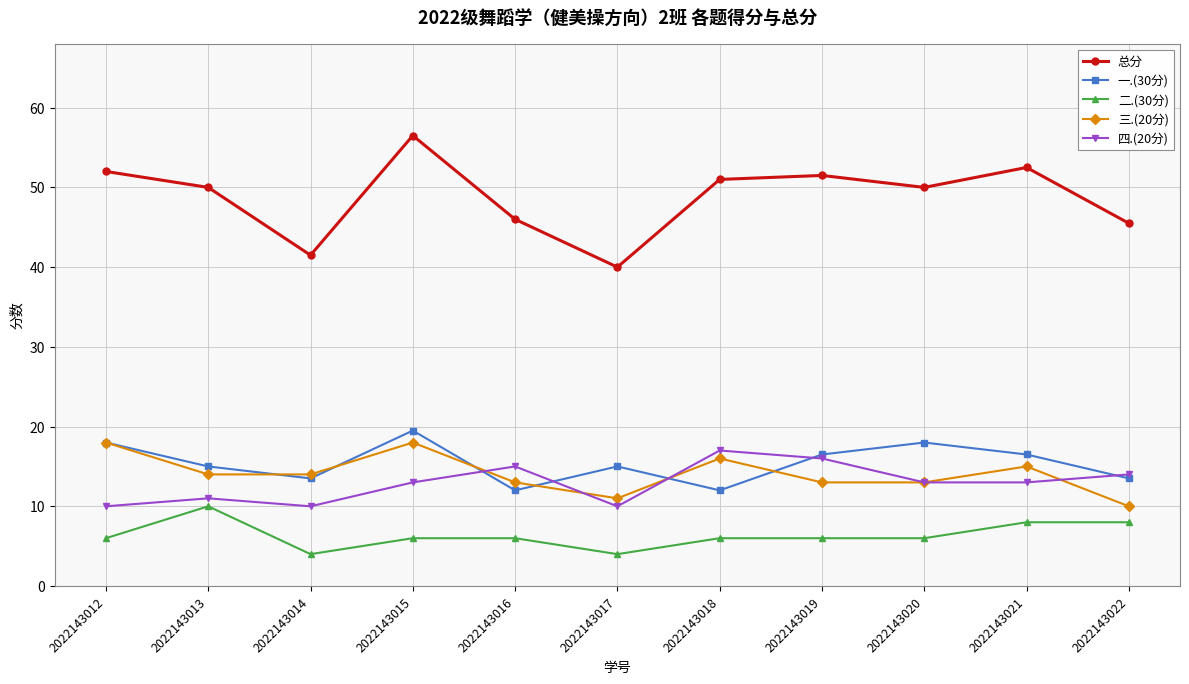

At which label does 二.(30分) reach its peak?

2022143013